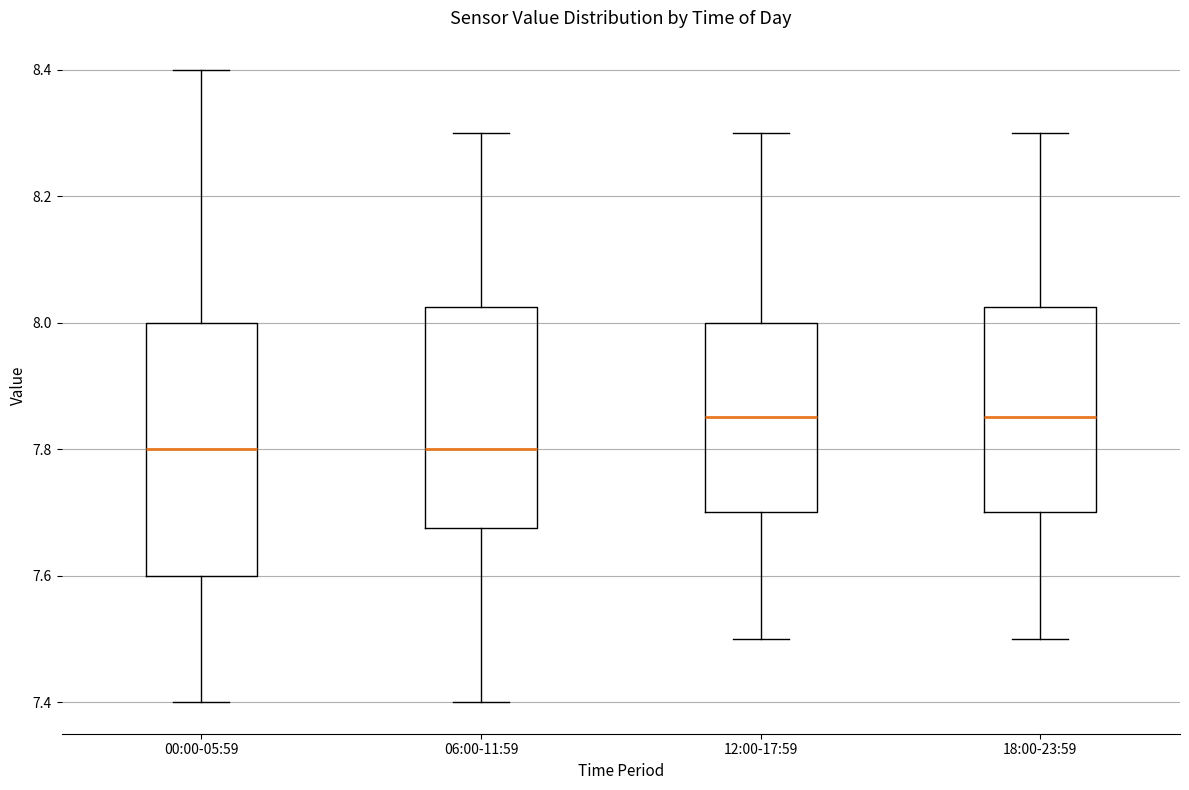

Where does the upper whisker of the box for 06:00-11:59 end on the y-axis? The values are not printed on the chart, so give them approximately, as read against the axis.

8.30